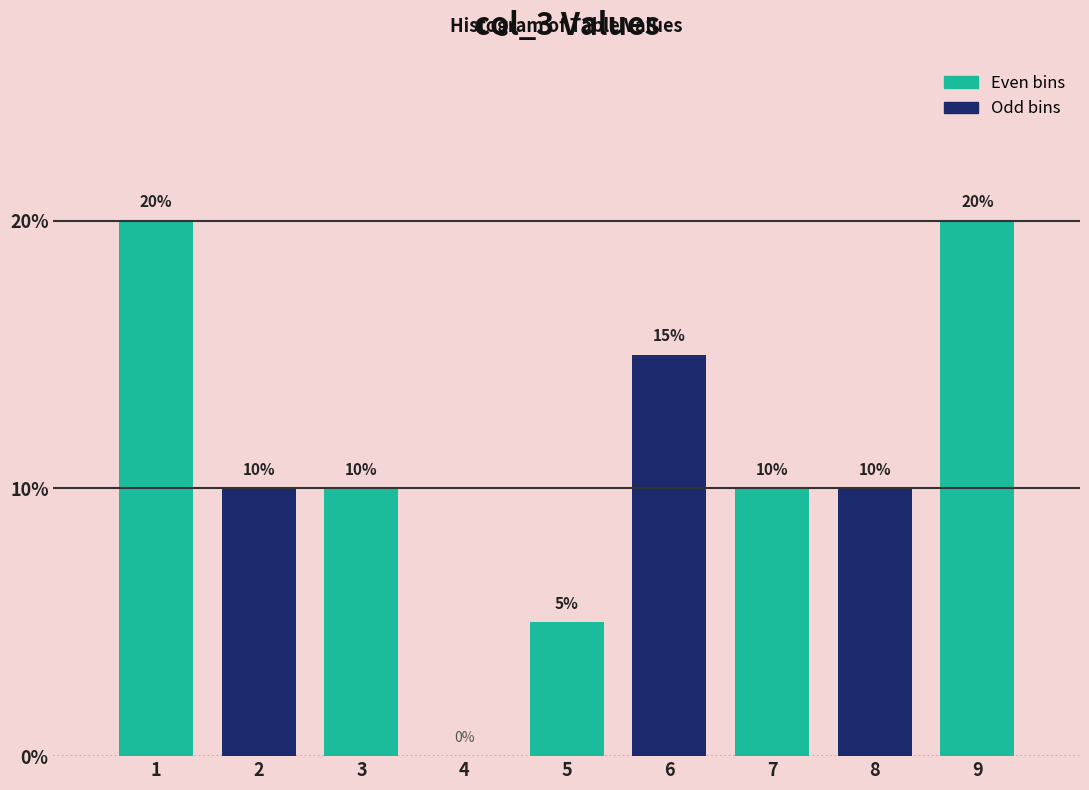

Reading left to right, list all the values displayed in this chart.

1=20	2=10	3=10	4=0	5=5	6=15	7=10	8=10	9=20